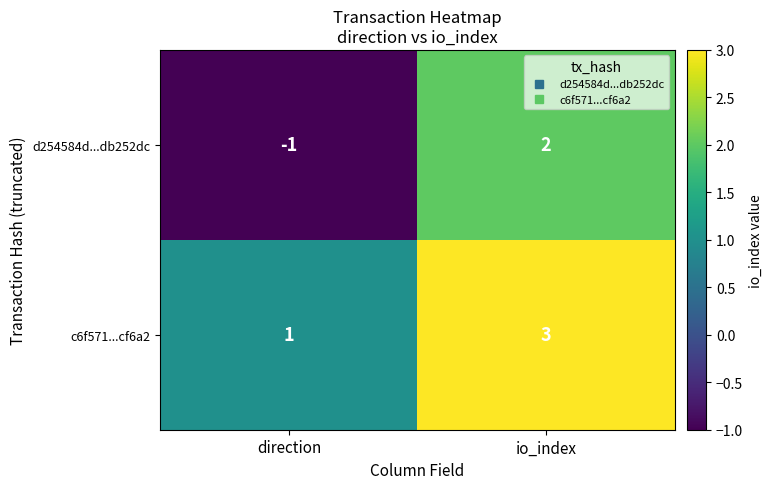

What is the highest value of the c6f571...cf6a2 series?

3